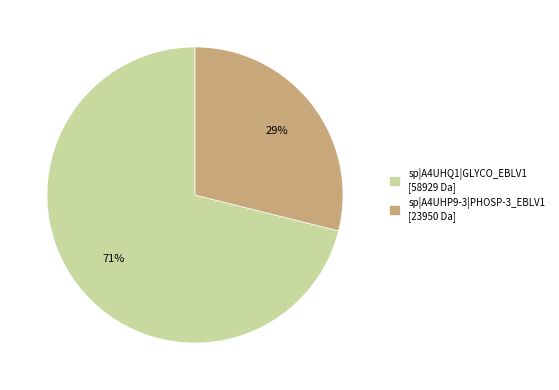

Which has a higher value, sp|A4UHP9-3|PHOSP-3_EBLV1 [23950 Da] or sp|A4UHQ1|GLYCO_EBLV1 [58929 Da]?

sp|A4UHQ1|GLYCO_EBLV1 [58929 Da]